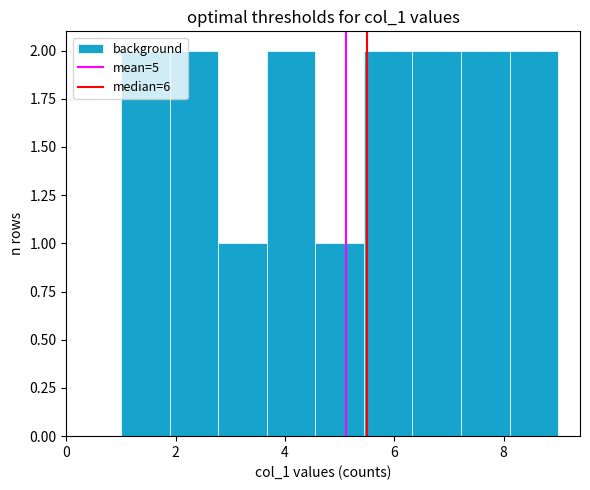

Reading left to right, list every bar in this chart as the range it spans on the x-axis followed by its height. Neither the bar edges nor the heights are printed on the chart, so give them approximately, as read against the axes.

1.0 to 1.8: 2
1.8 to 2.8: 2
2.8 to 3.6: 1
3.6 to 4.6: 2
4.6 to 5.4: 1
5.4 to 6.4: 2
6.4 to 7.2: 2
7.2 to 8.2: 2
8.2 to 9.0: 2